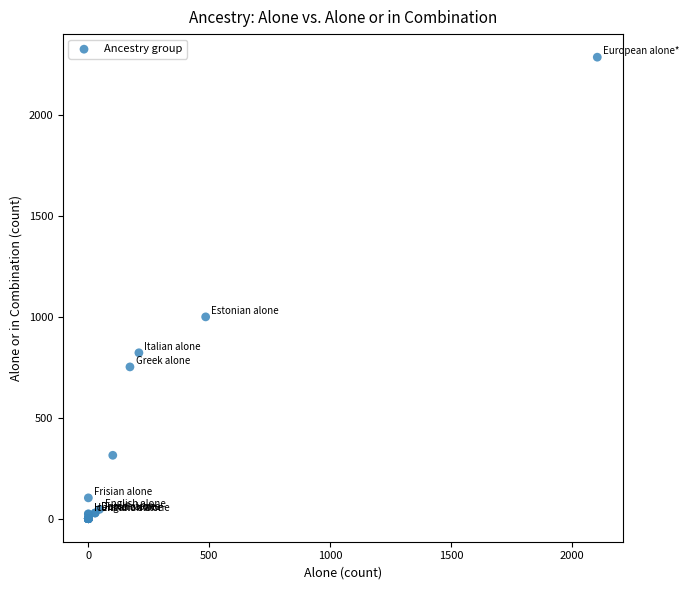

What Y value in the scatter plot is closest to 1143?

1000